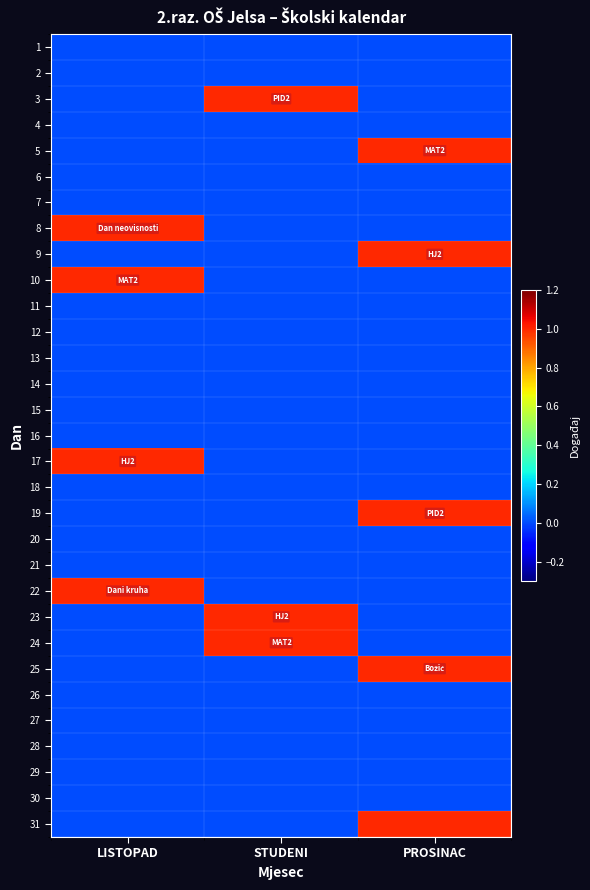

What is the total value across all series at STUDENI?

3